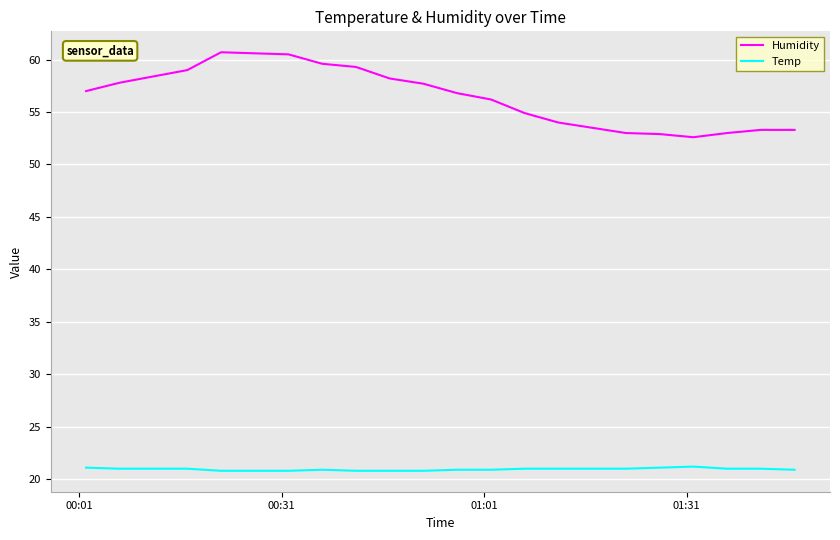

Which series has the widest spread of values?

Humidity